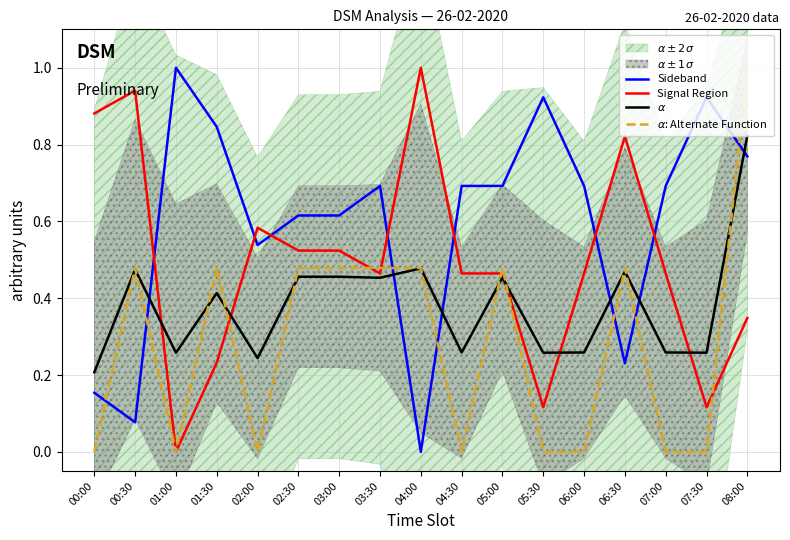

The value of Signal Region at 03:30 is 0.8. True or false?

False